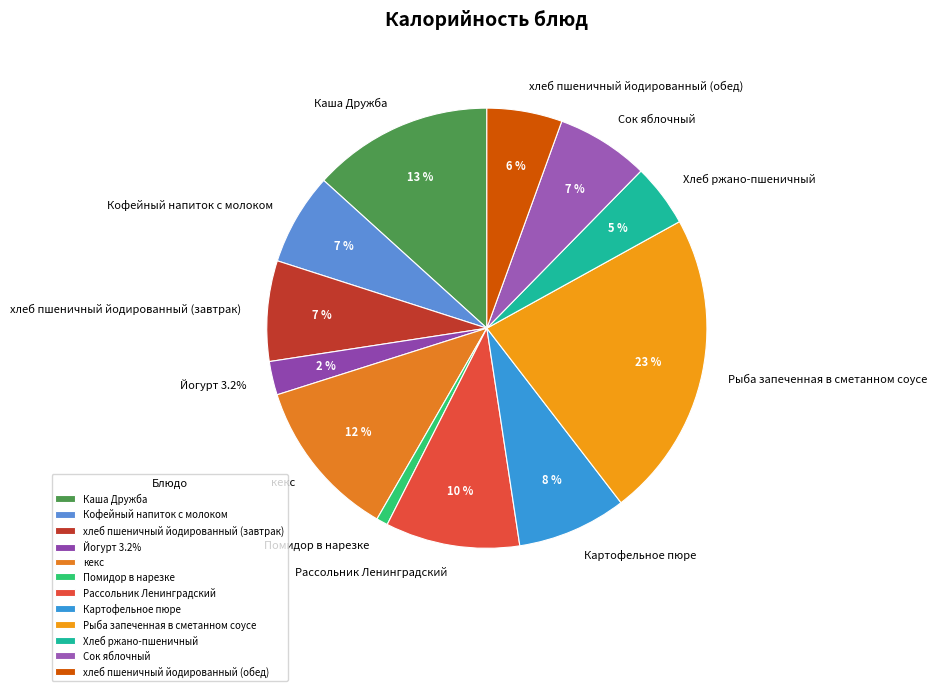

Is there any slice that represents more than half of the pie?

No